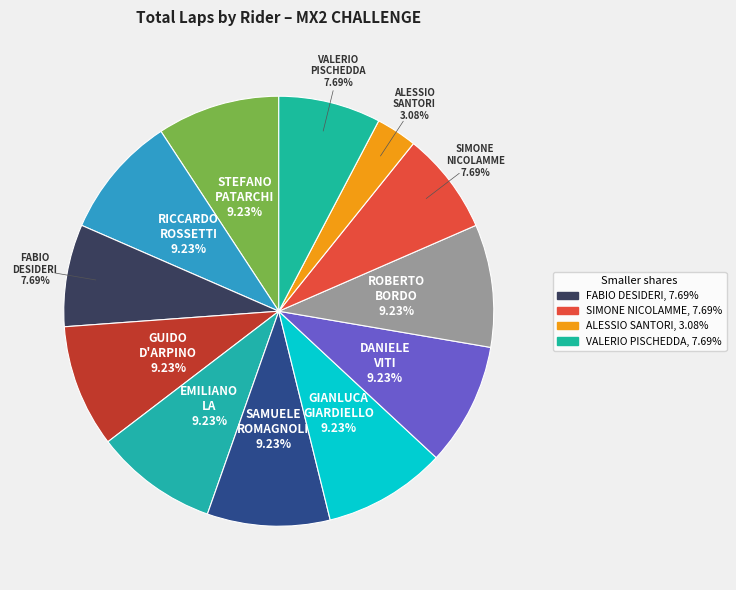

Which category has the biggest portion of the pie?

STEFANO PATARCHI